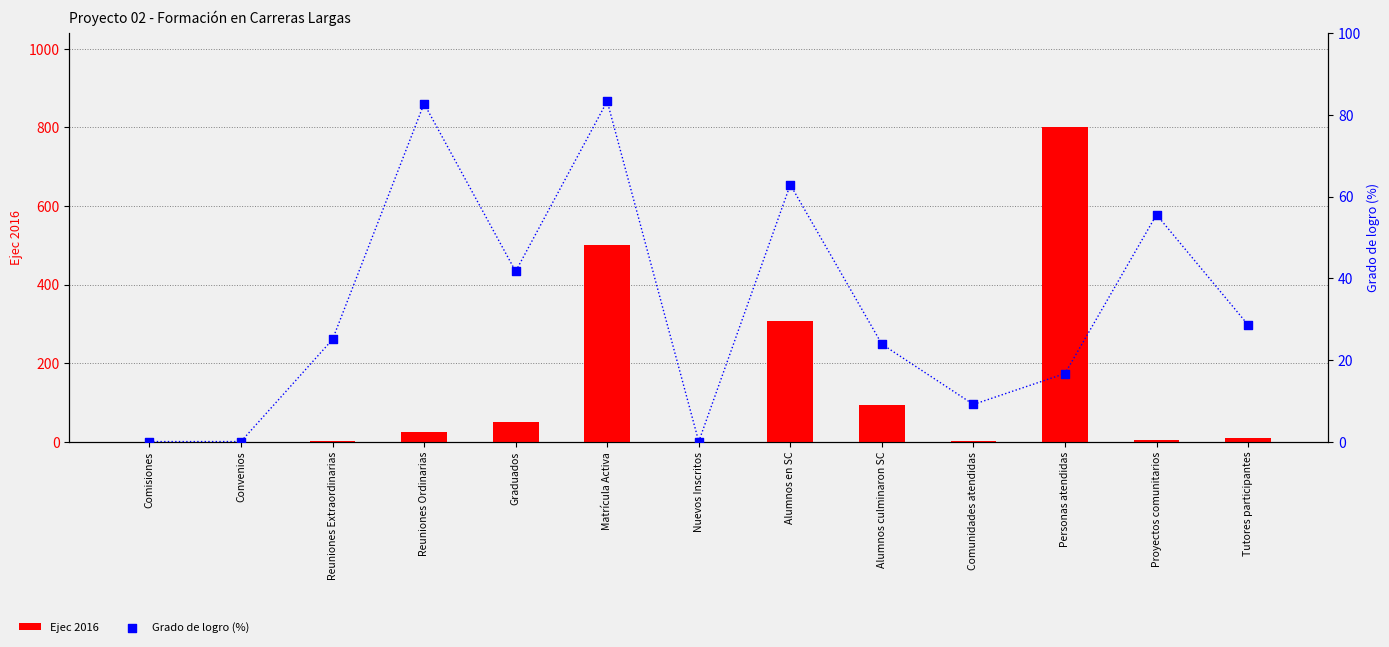

At which category is the sum across all series the highest?

Personas atendidas